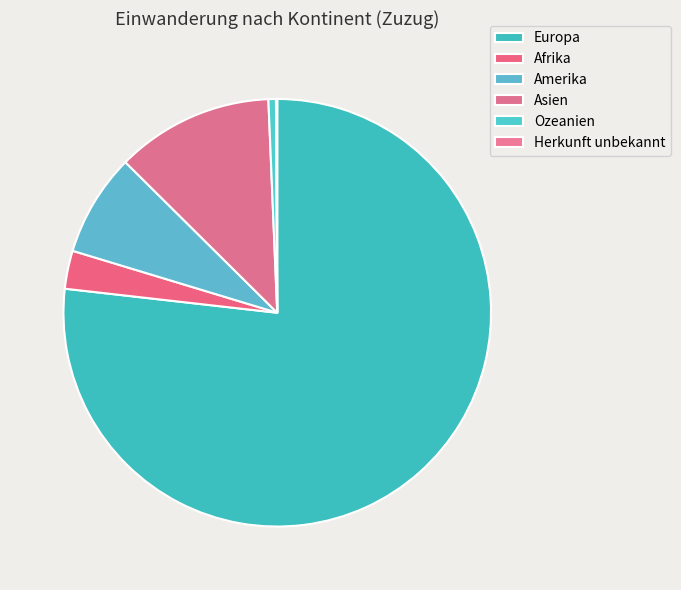

Does Europa represent more than half of the total?

Yes